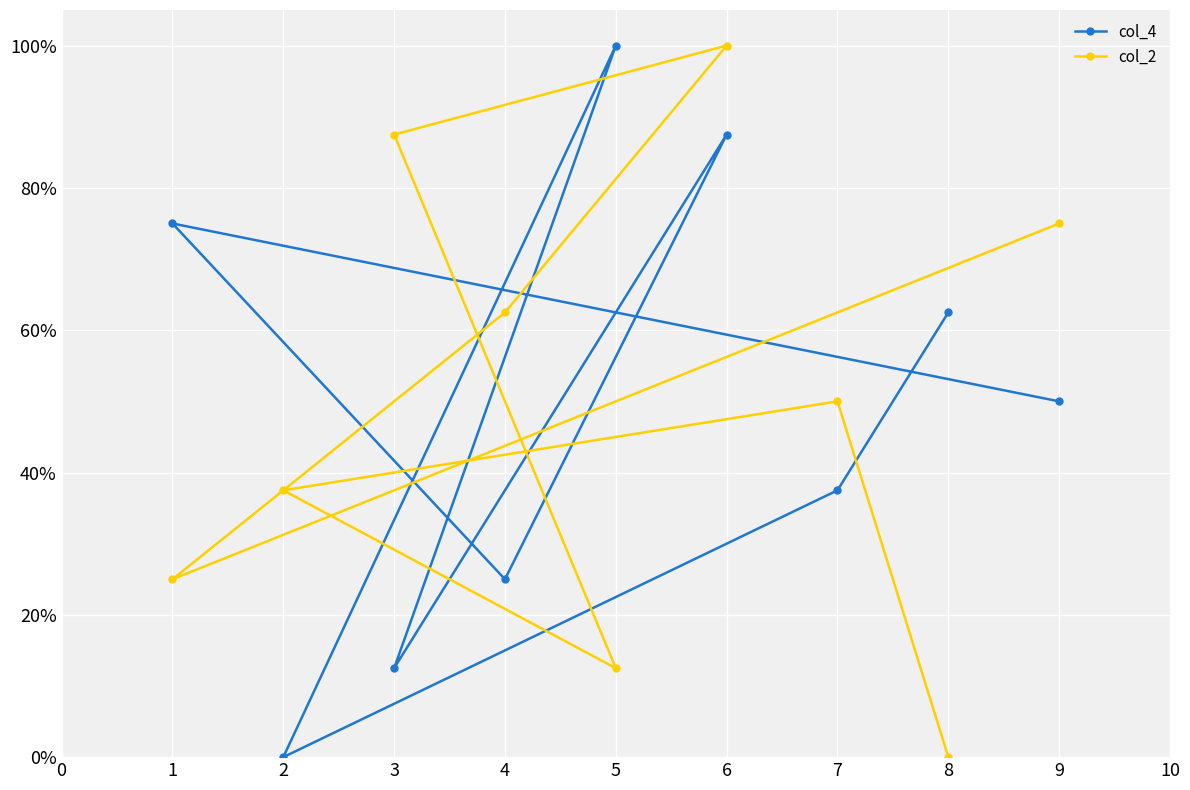

What is the greatest value displayed?

1.0